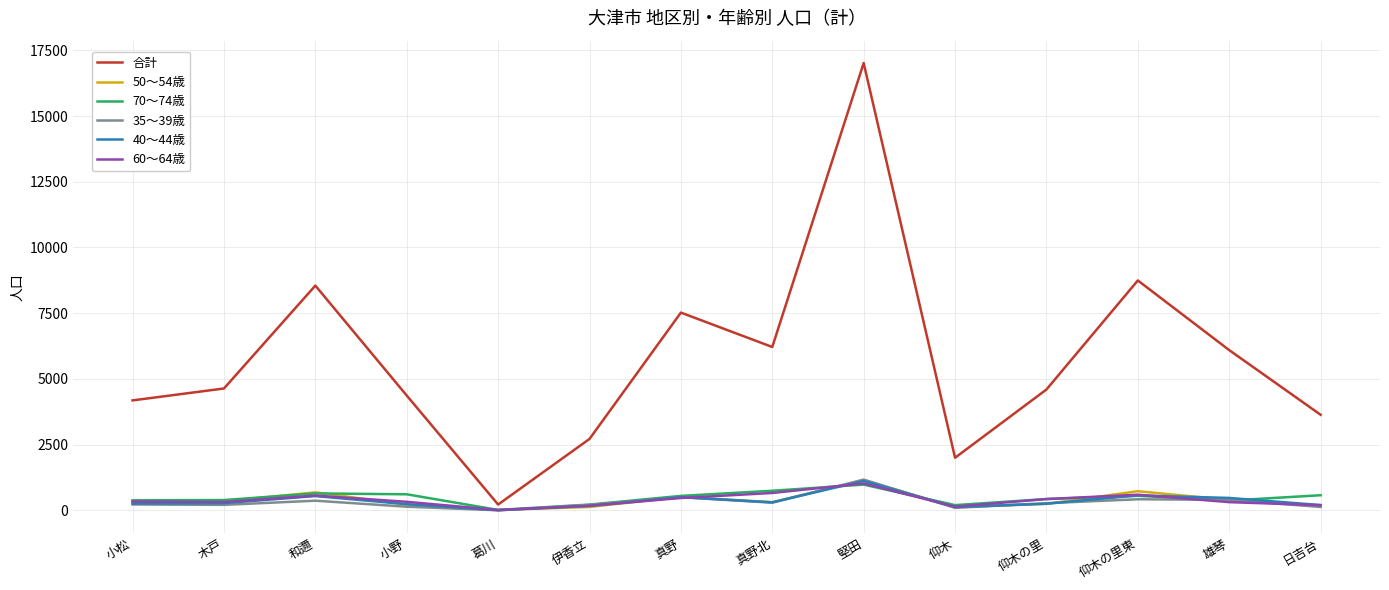

Which series has the largest total across all categories?

合計